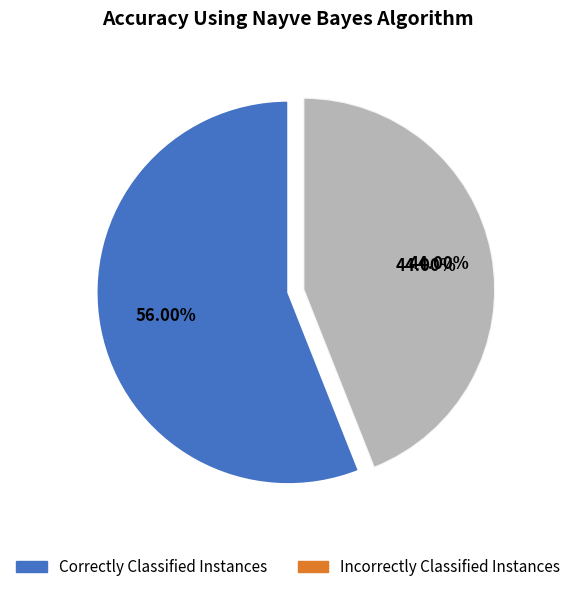

Is there a majority slice in this chart?

Yes